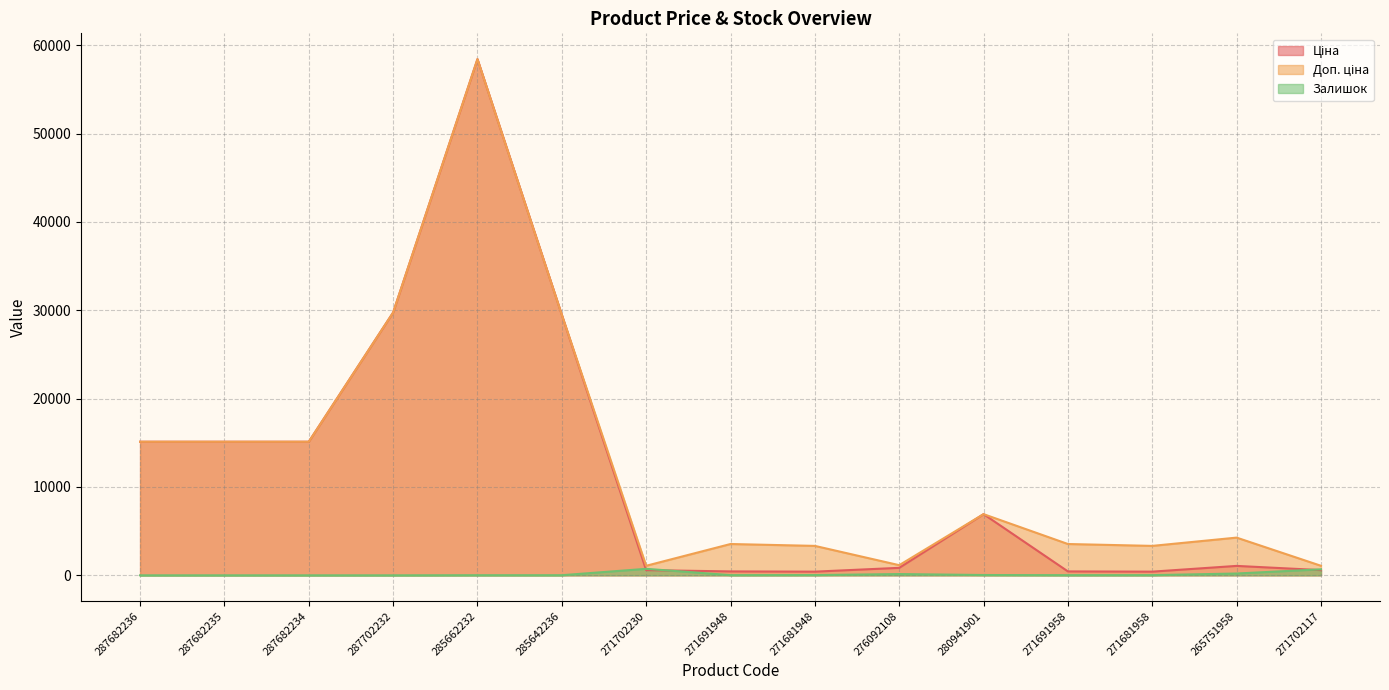

List the labels in order of Залишок value, smallest first.

287682236, 287682235, 287682234, 287702232, 285662232, 285642236, 271691958, 271691948, 271681958, 271681948, 280941901, 276092108, 265751958, 271702117, 271702230